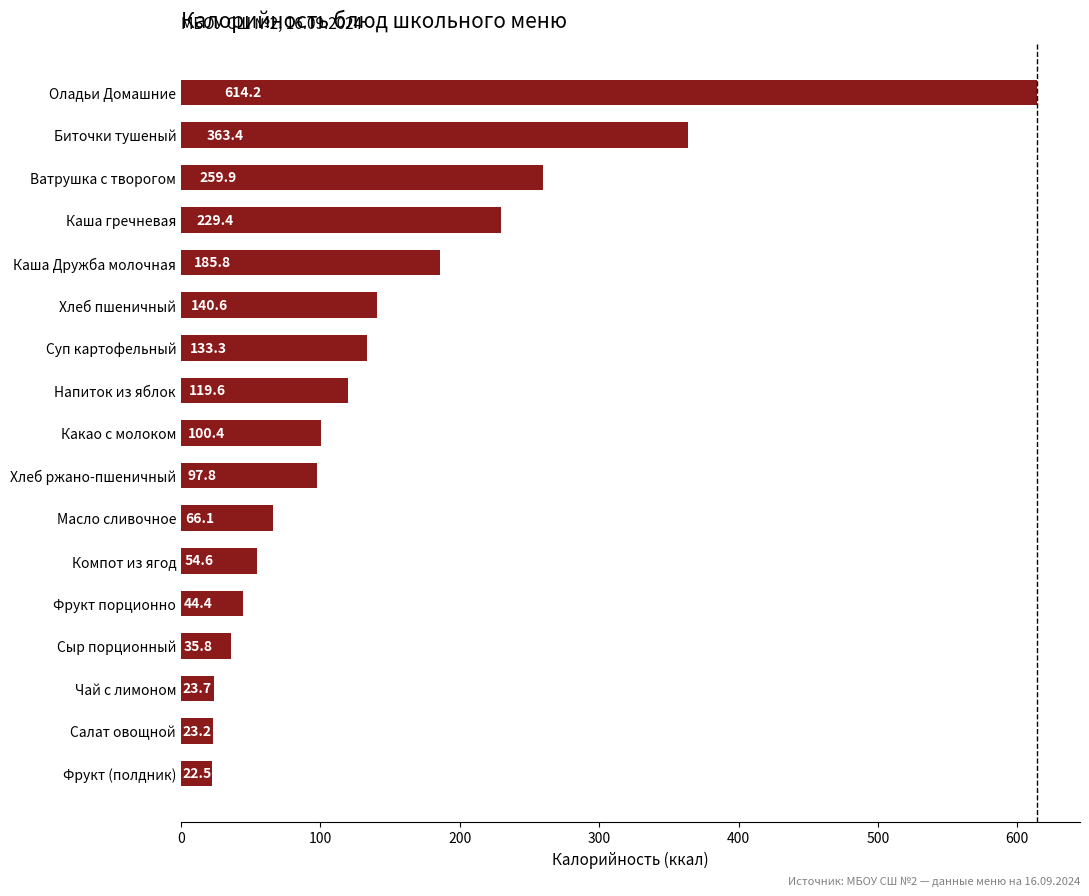

What is the approximate value at Напиток из яблок?

119.6